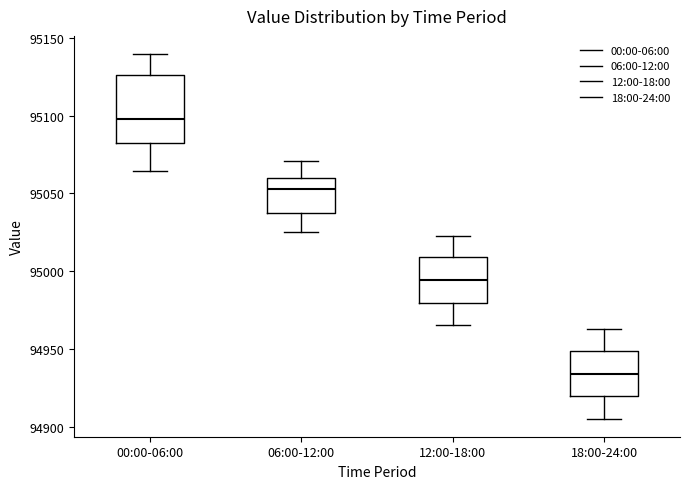

Comparing the boxes themselves (not the whiskers), which one is the tallest?

00:00-06:00